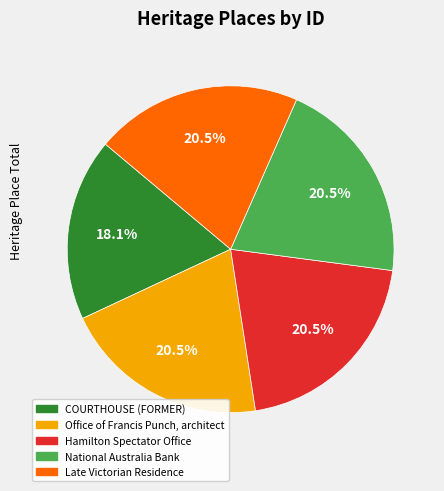

To the nearest percent, what is the combined percentage of National Australia Bank and COURTHOUSE (FORMER)?

39%